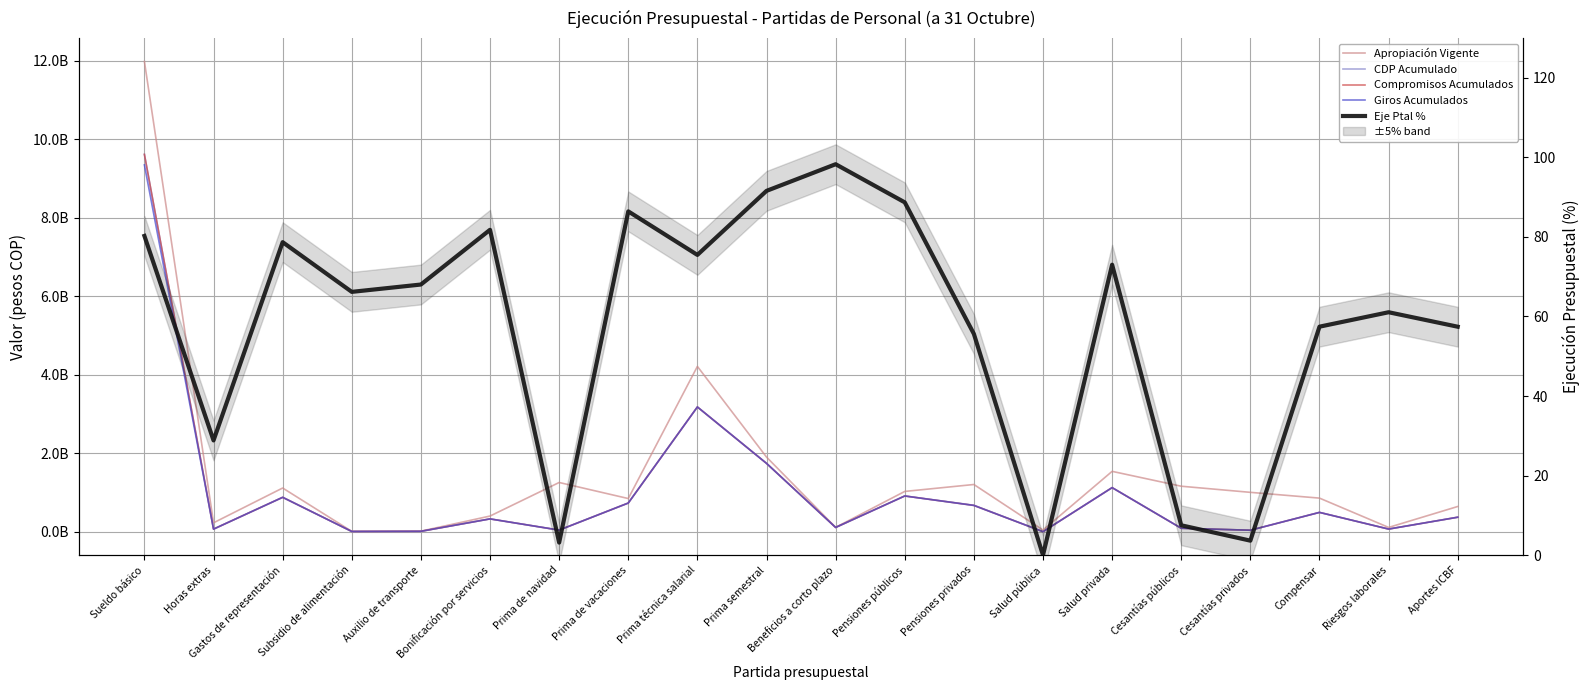

Reading right to left, extract all data points from this chart.

Apropiación Vigente: 641189000.0	108386000.0	854919000.0	1001847000.0	1157854000.0	1536742000.0	40794000.0	1201736000.0	1025401000.0	109522000.0	1900613000.0	4210569000.0	844104000.0	1253064391.0	397958000.0	13111000.0	7777000.0	1112322000.0	225771000.0	11980073000.0
CDP Acumulado: 368200100.0	66183900.0	491017500.0	36570308.0	86971316.0	1122060112.0	0.0	673202831.0	909385825.0	107627312.0	1740361419.0	3177806220.0	729465015.0	39677434.0	325474651.0	8919274.0	5147118.0	875153749.0	65122759.0	9613368092.0
Compromisos Acumulados: 368200100.0	66183900.0	491017500.0	36570308.0	86971316.0	1122060112.0	0.0	668376228.0	909385825.0	107627312.0	1740361419.0	3177806220.0	729465015.0	39677434.0	325474651.0	8919274.0	5147118.0	875153749.0	65122759.0	9613368092.0
Giros Acumulados: 368200100.0	66183900.0	491017500.0	36570308.0	86971316.0	1122060112.0	0.0	668376228.0	909385825.0	107627312.0	1740361419.0	3177806220.0	729465015.0	39677434.0	325474651.0	8919274.0	5147118.0	875153749.0	65122759.0	9345384091.0
Eje Ptal %: 57.4	61.1	57.4	3.7	7.5	73.0	0.0	55.6	88.7	98.3	91.6	75.5	86.4	3.2	81.8	68.0	66.2	78.7	28.8	80.2